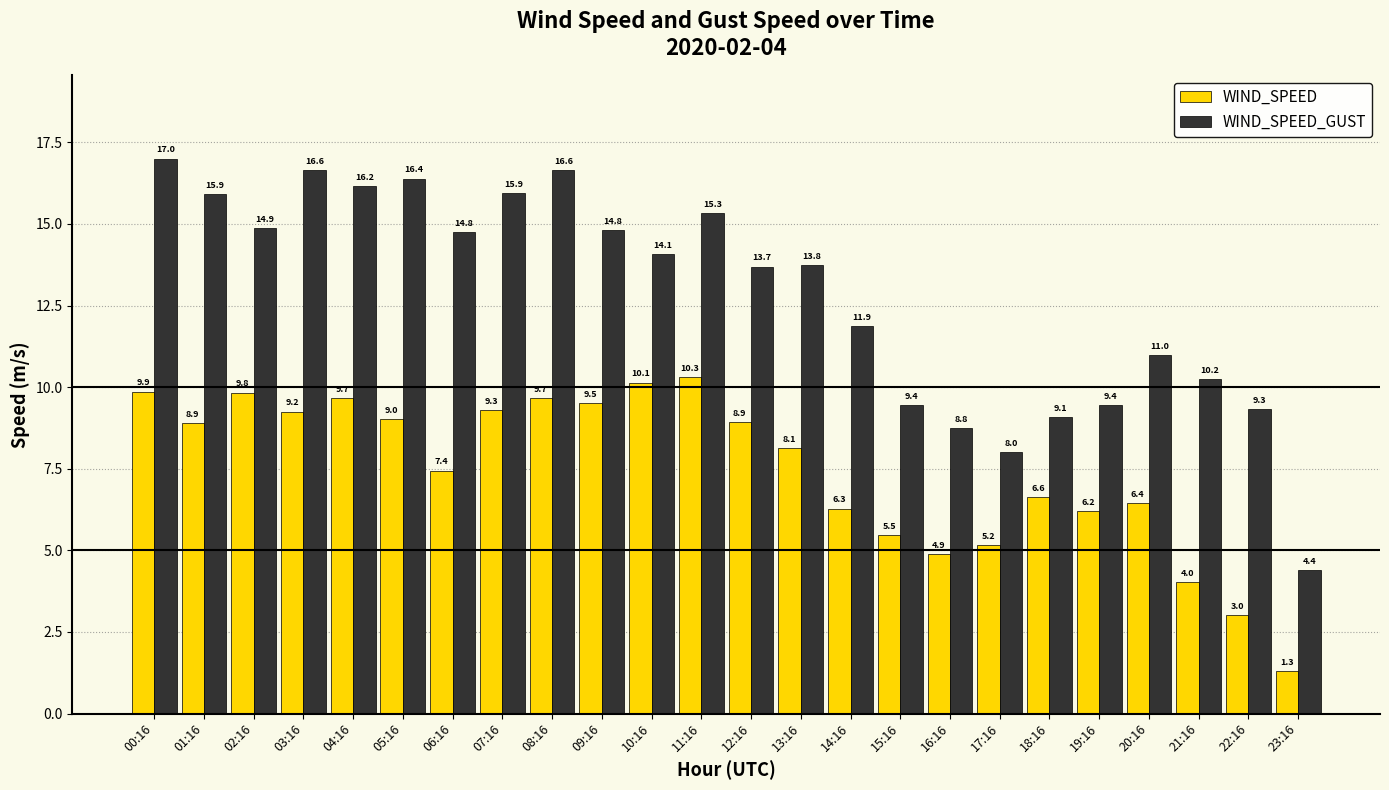

Which series has the largest total across all categories?

WIND_SPEED_GUST